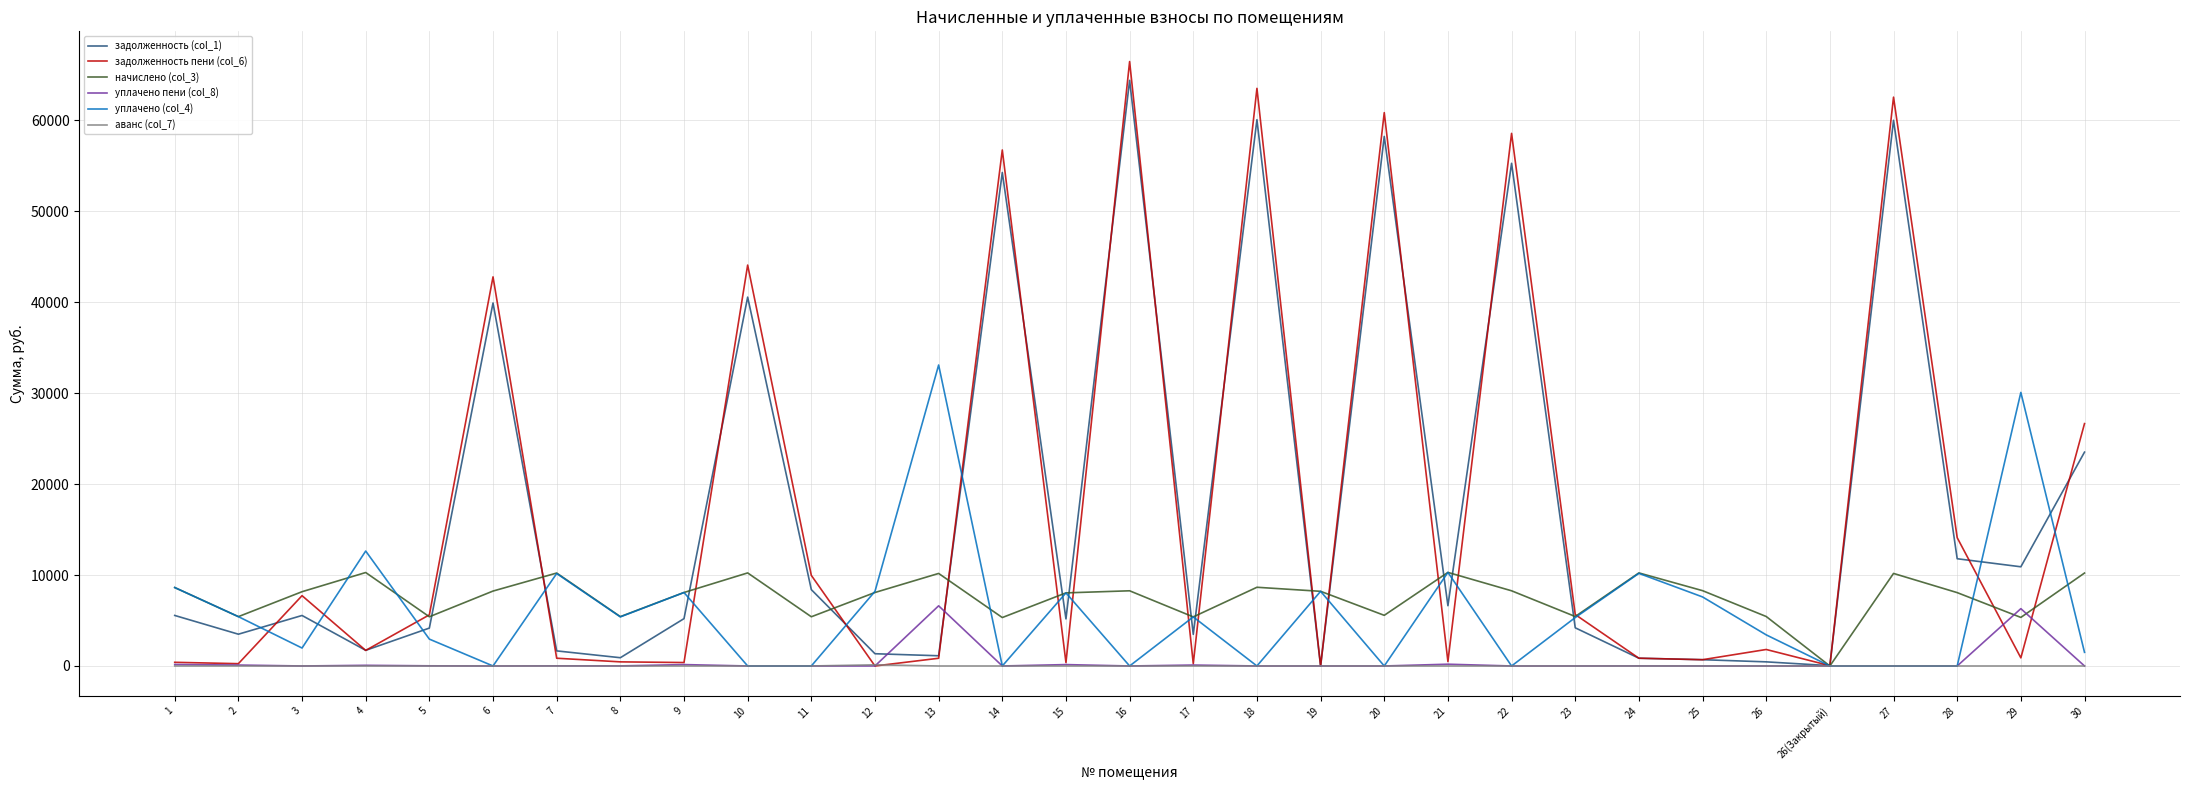

What are all the series names shown in the legend?

задолженность (col_1), задолженность пени (col_6), начислено (col_3), уплачено пени (col_8), уплачено (col_4), аванс (col_7)